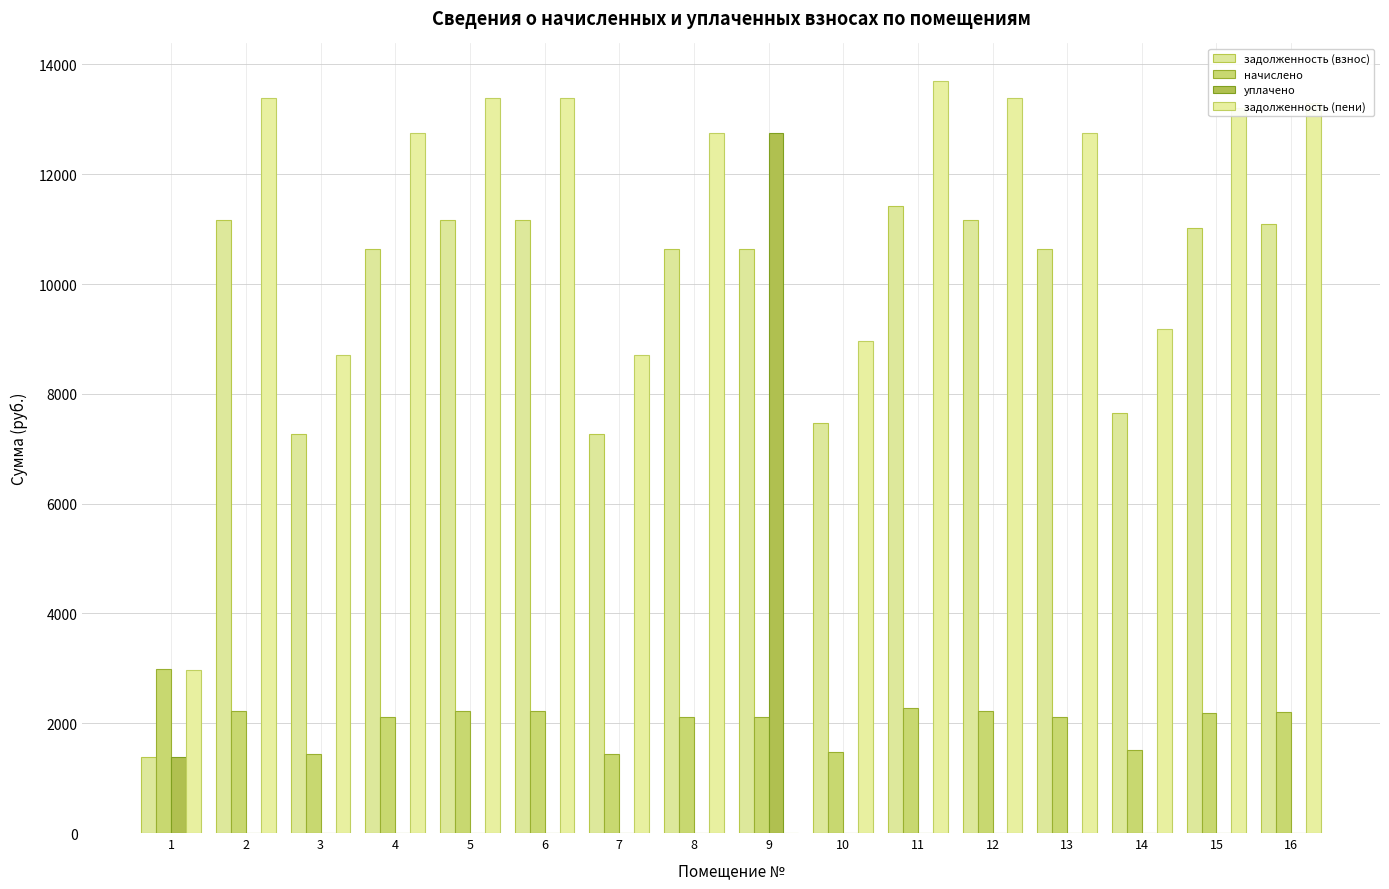

Reading left to right, what are all the values shown in this chart?

задолженность (взнос): 1376.5	11170.8	7267.4	10631.5	11170.8	11170.8	7267.4	10631.5	10631.5	7472.9	11427.6	11170.8	10631.5	7652.6	11016.7	11093.8
начислено: 2985.4	2219.8	1444.1	2112.7	2219.8	2219.8	1444.1	2112.7	2112.7	1485.0	2270.9	2219.8	2112.7	1520.7	2189.2	2204.5
уплачено: 1385.0	0.0	0.0	0.0	0.0	0.0	0.0	0.0	12745.9	0.0	0.0	0.0	0.0	0.0	0.0	0.0
задолженность (пени): 2976.9	13390.6	8711.6	12744.2	13390.6	13390.6	8711.6	12744.2	0.0	8957.9	13698.5	13390.6	12744.2	9173.4	13205.9	13298.2